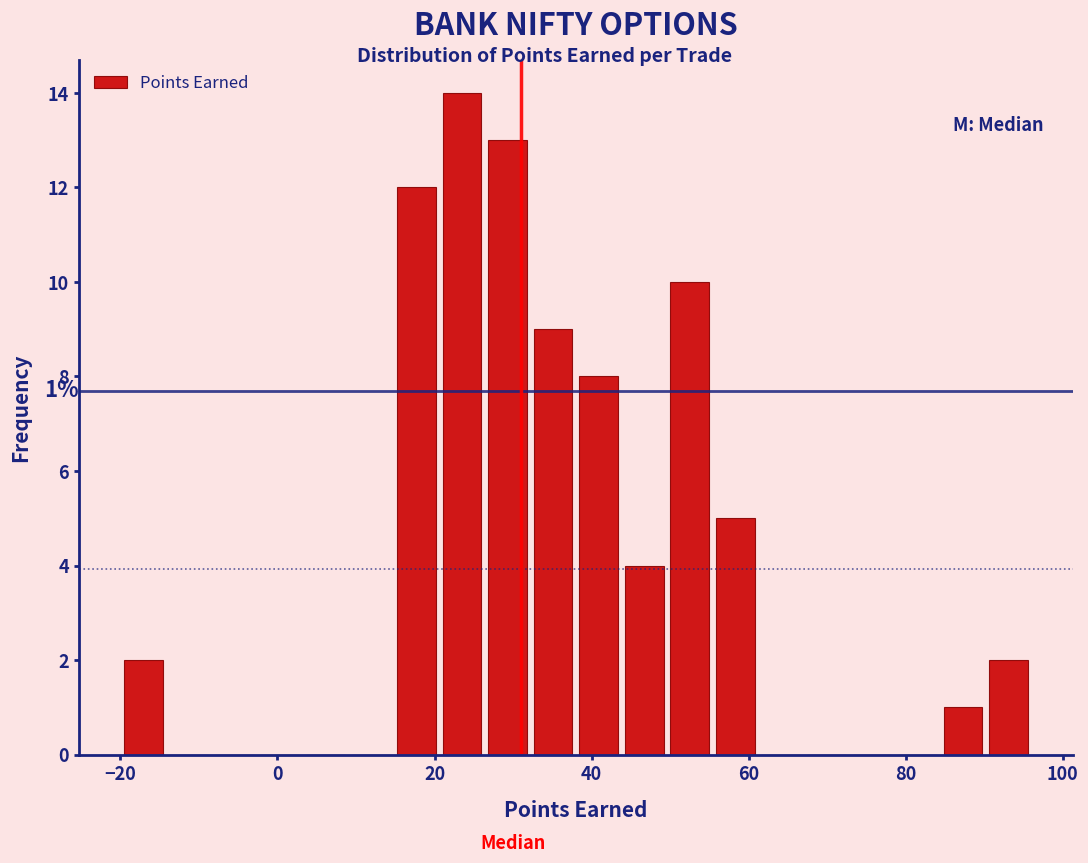

Read against the x-axis, roughly where is the centre of the tallest bar?

24